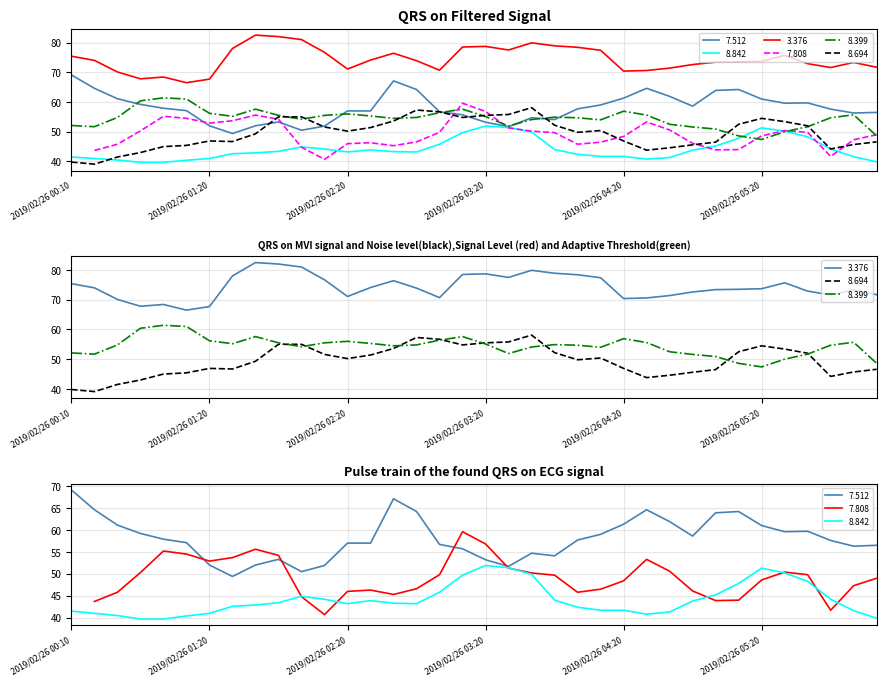

Read the 8.694 value at 2019/02/26 01:20.

46.9